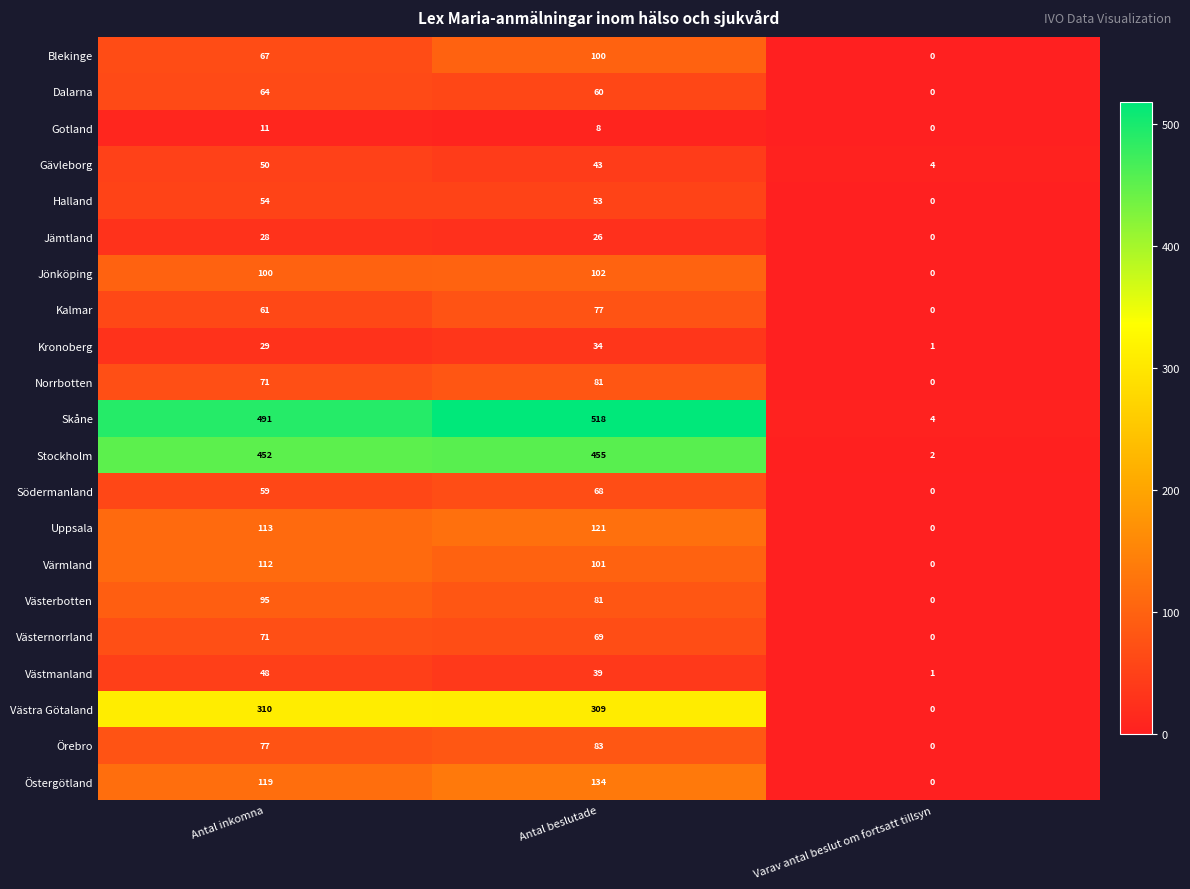

Count the number of data series in this chart.

21